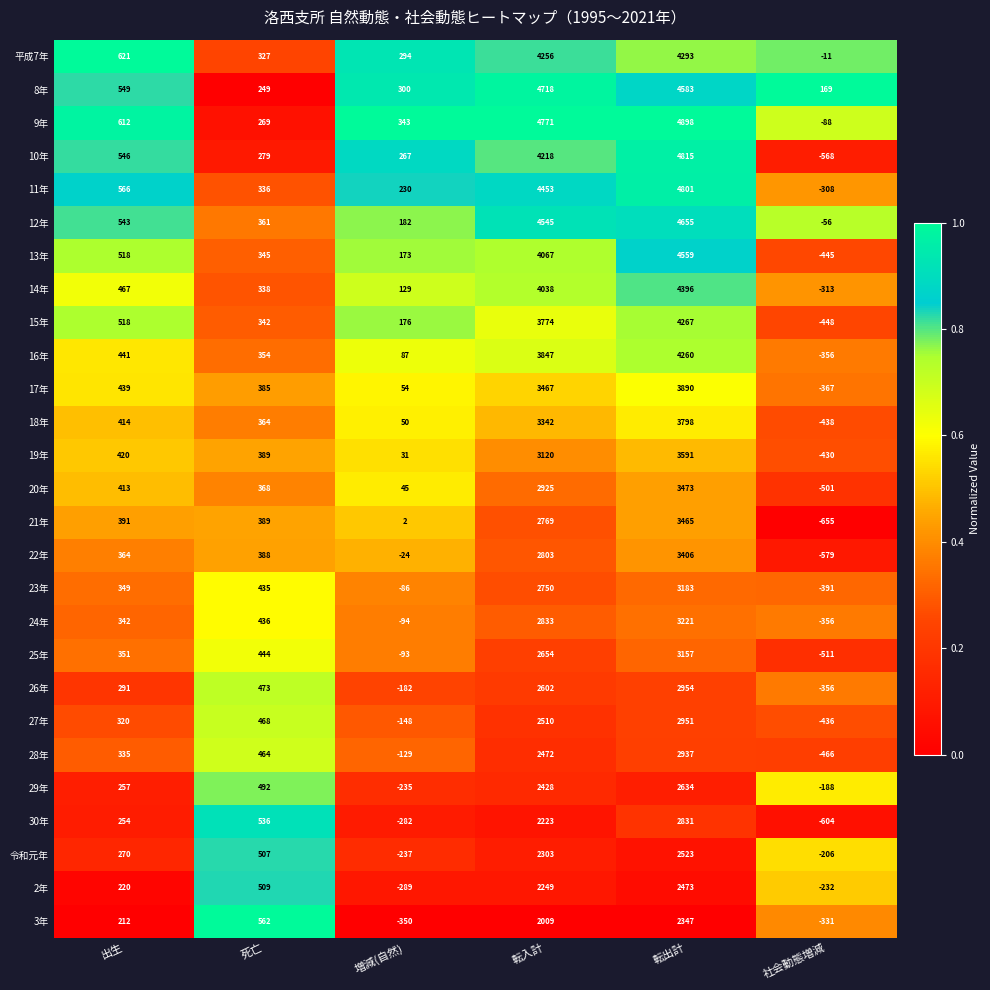

Which series has the widest spread of values?

10年